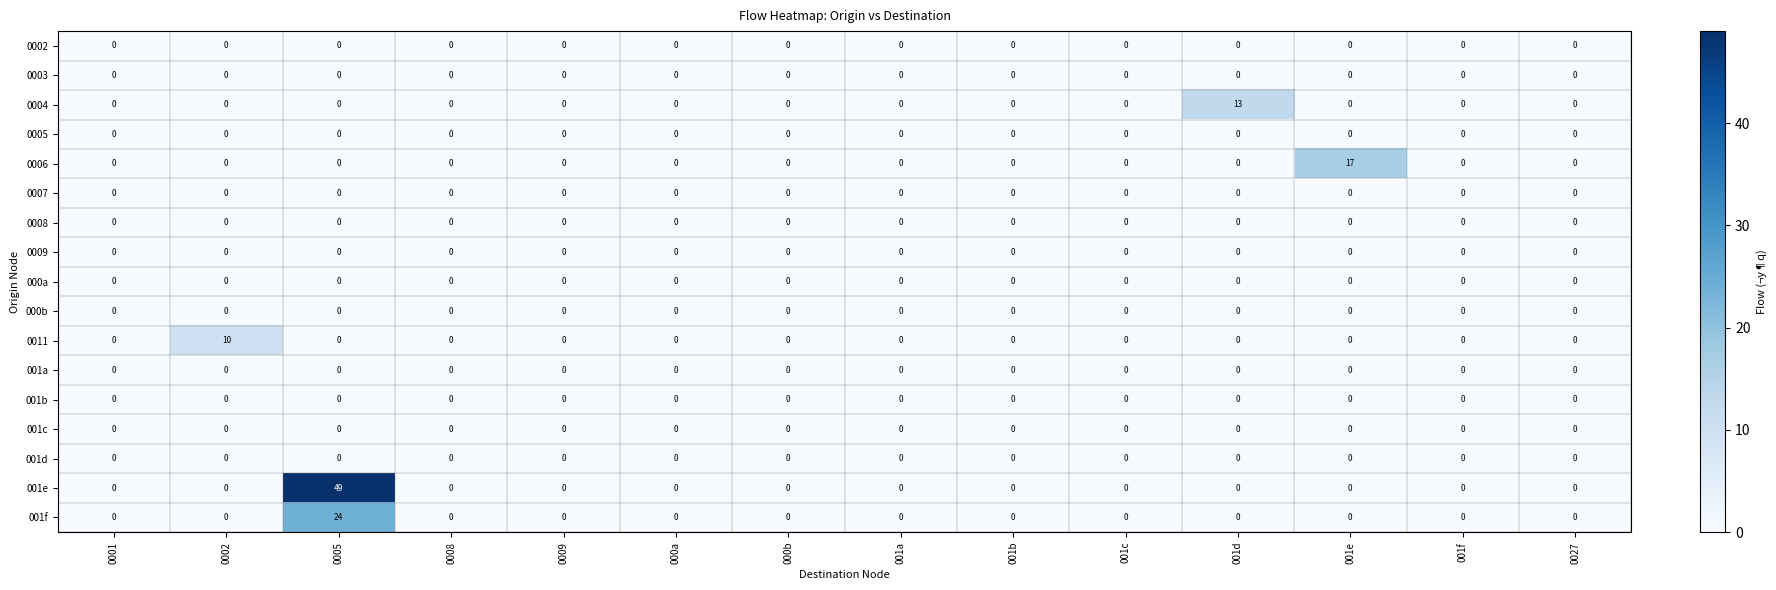

Which series has the widest spread of values?

001e